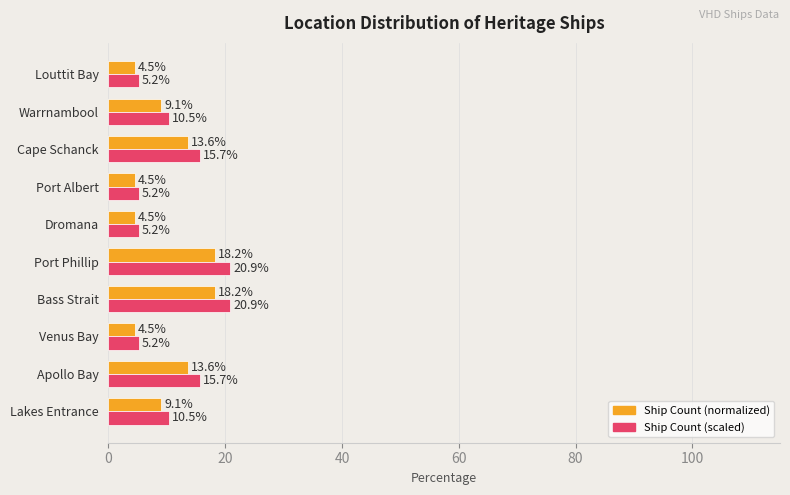

At Port Phillip, list the series in order from smallest to largest.

Ship Count (normalized), Ship Count (scaled)